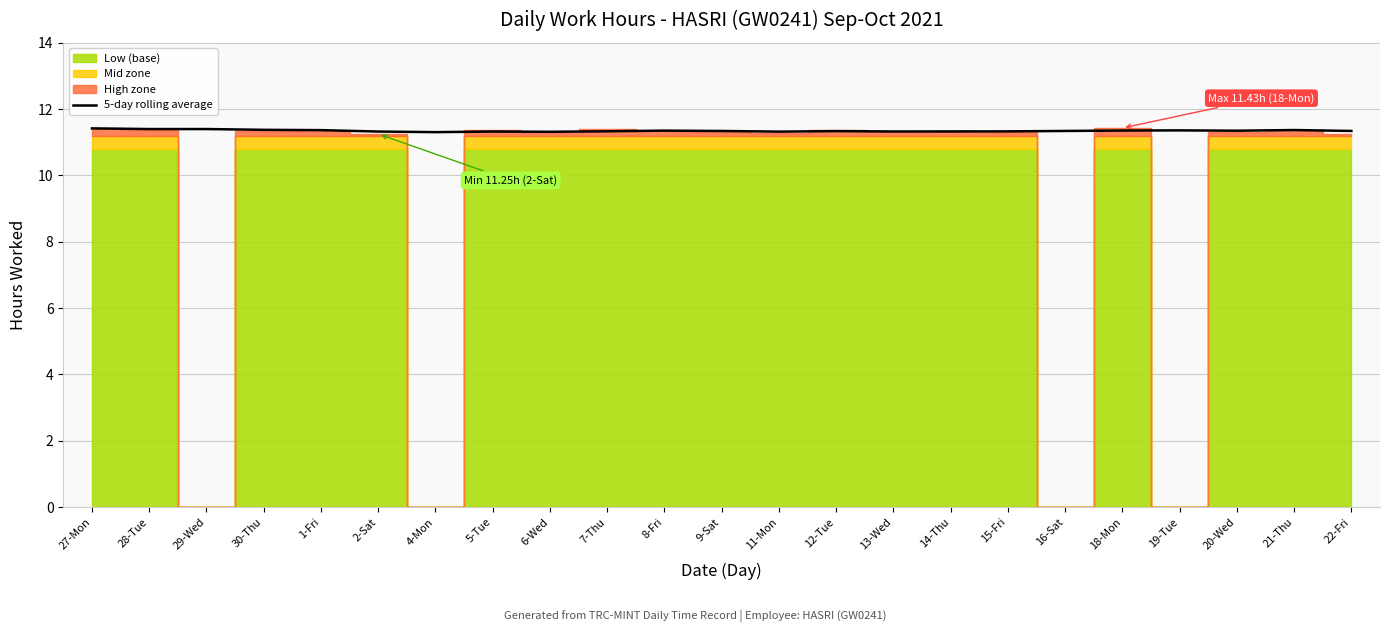

The 5-day rolling average series shows 15.1 at 8-Fri. True or false?

False